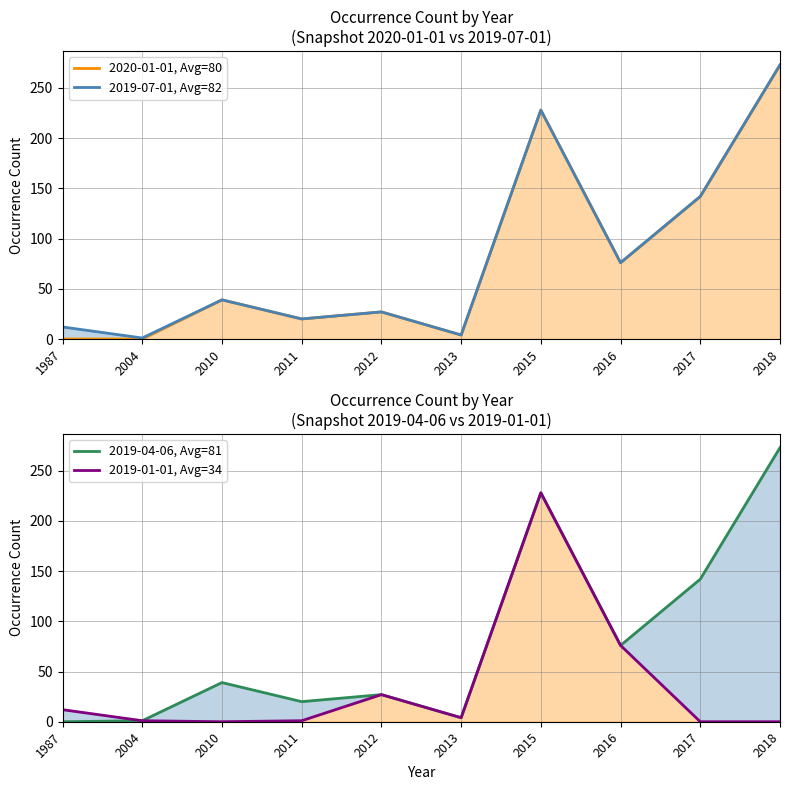

Where is the first local minimum for 2019-04-06, Avg=81?

2011